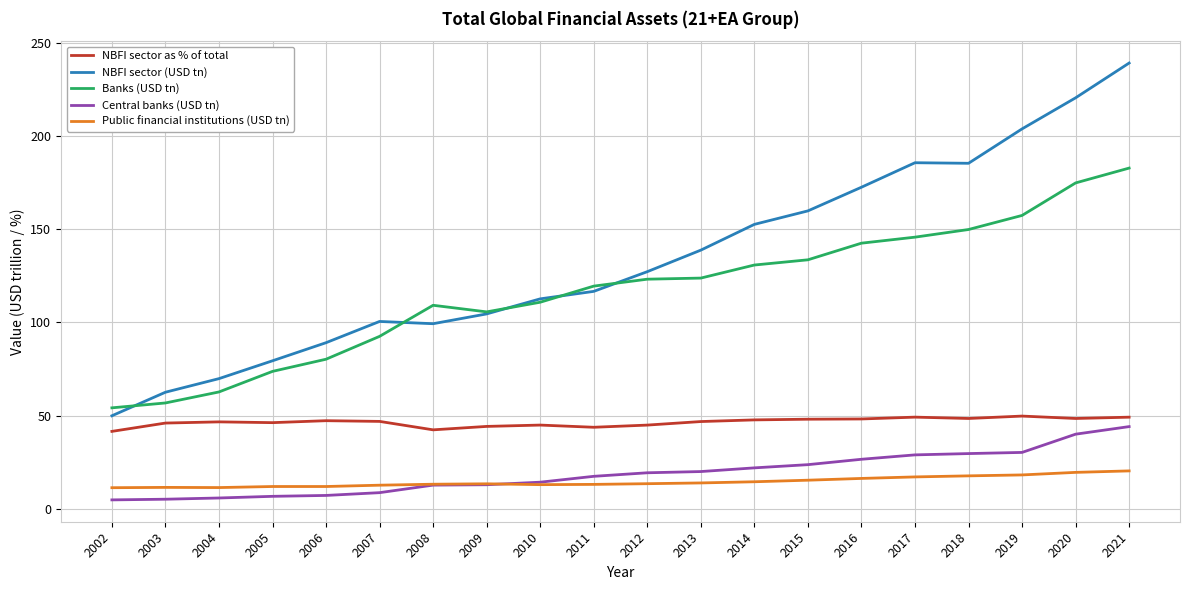

What is the lowest value of the Central banks (USD tn) series?

4.8